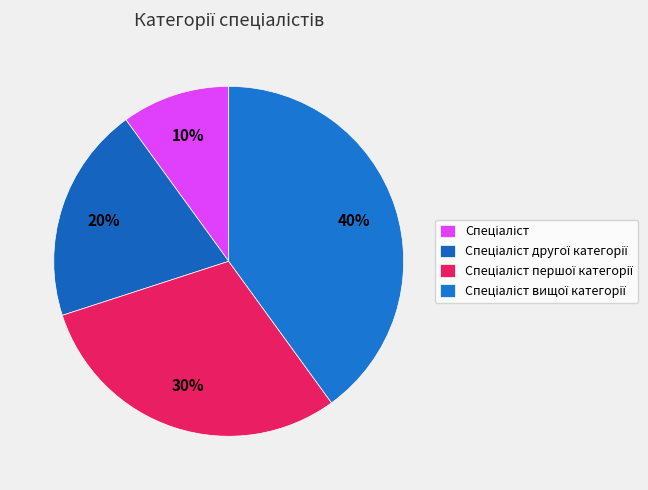

Rank the categories by value from lowest to highest.

Спеціаліст, Спеціаліст другої категорії, Спеціаліст першої категорії, Спеціаліст вищої категорії